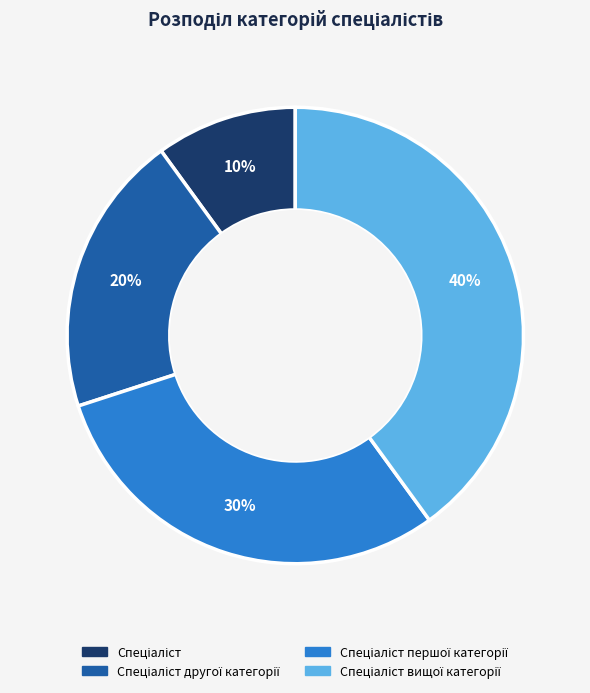

Is there any slice that represents more than half of the pie?

No